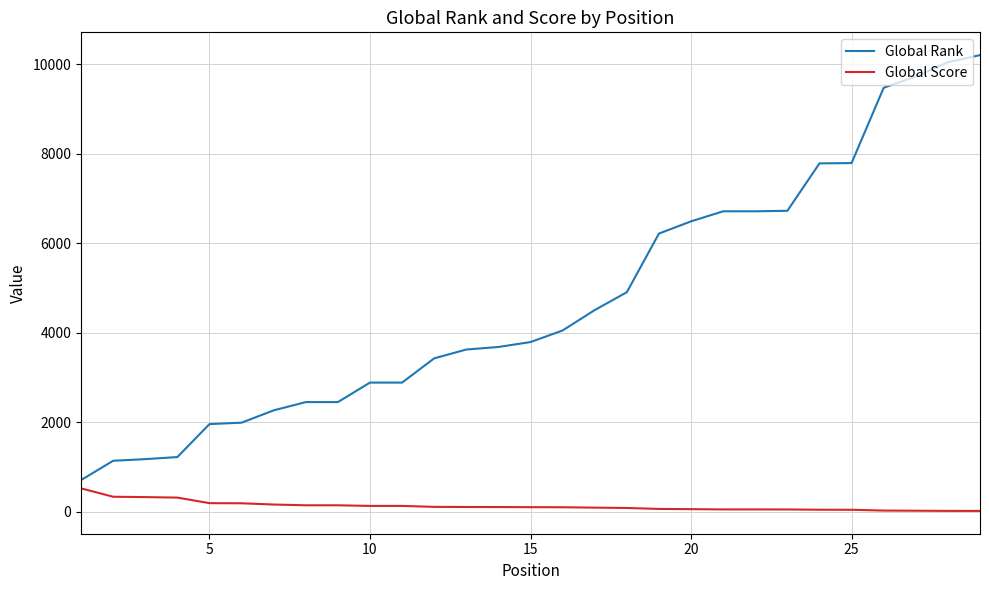

True or false: Global Score and Global Rank cross at least once.

False